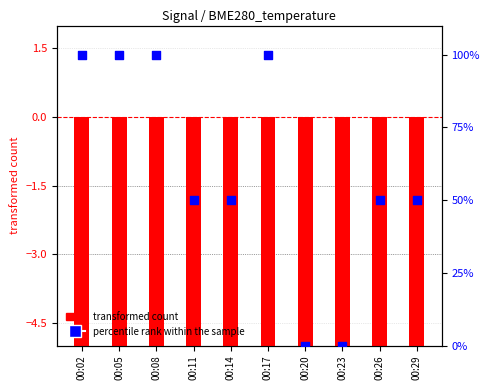

Is the value of transformed count at 00:02 greater than the value of percentile rank within the sample at 00:20?

No